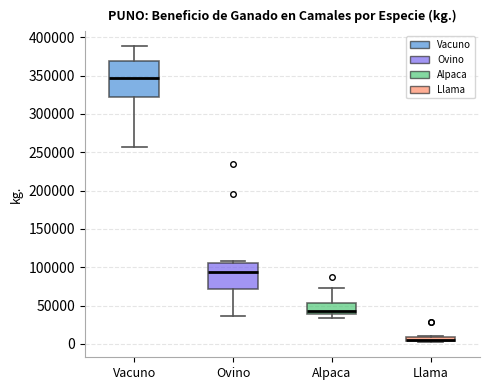

Comparing the boxes themselves (not the whiskers), which one is the tallest?

Vacuno